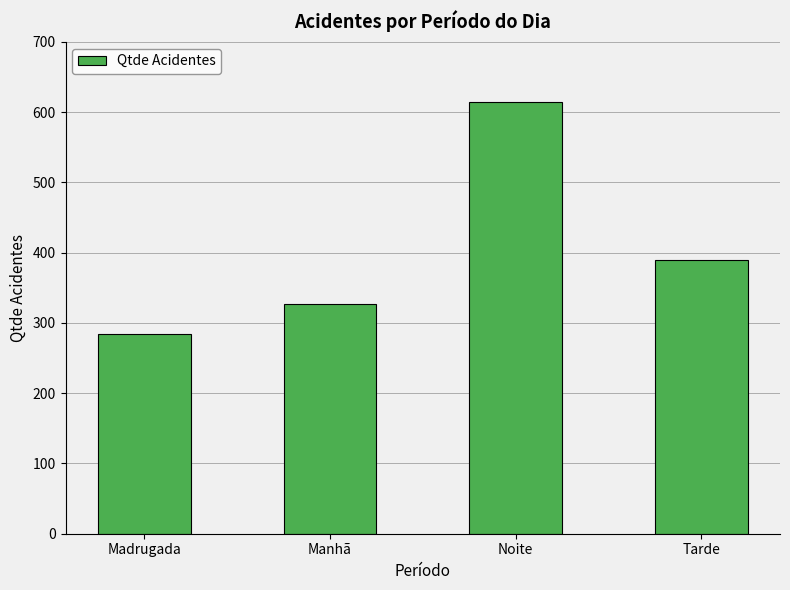

At which category does the chart reach its peak across all series?

Noite